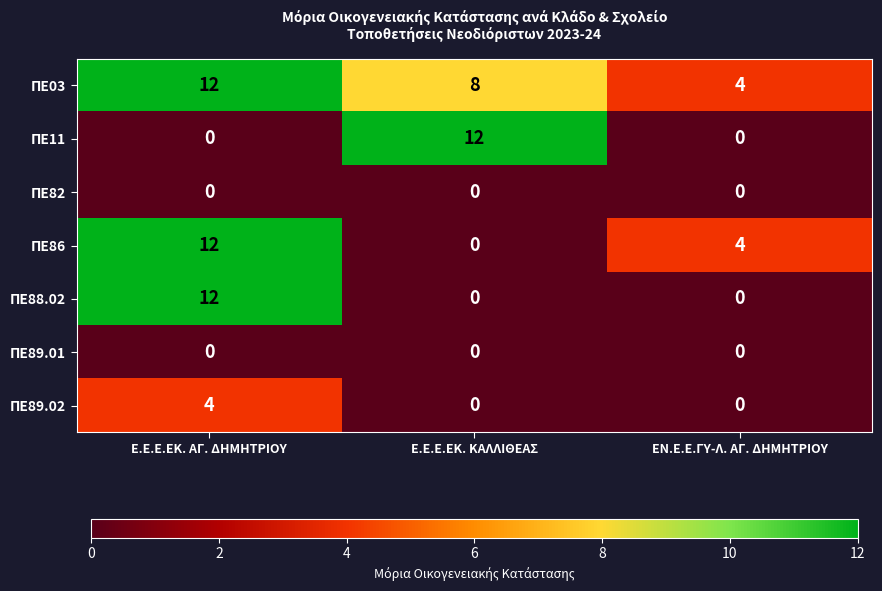

What is the highest value of the ΠΕ86 series?

12